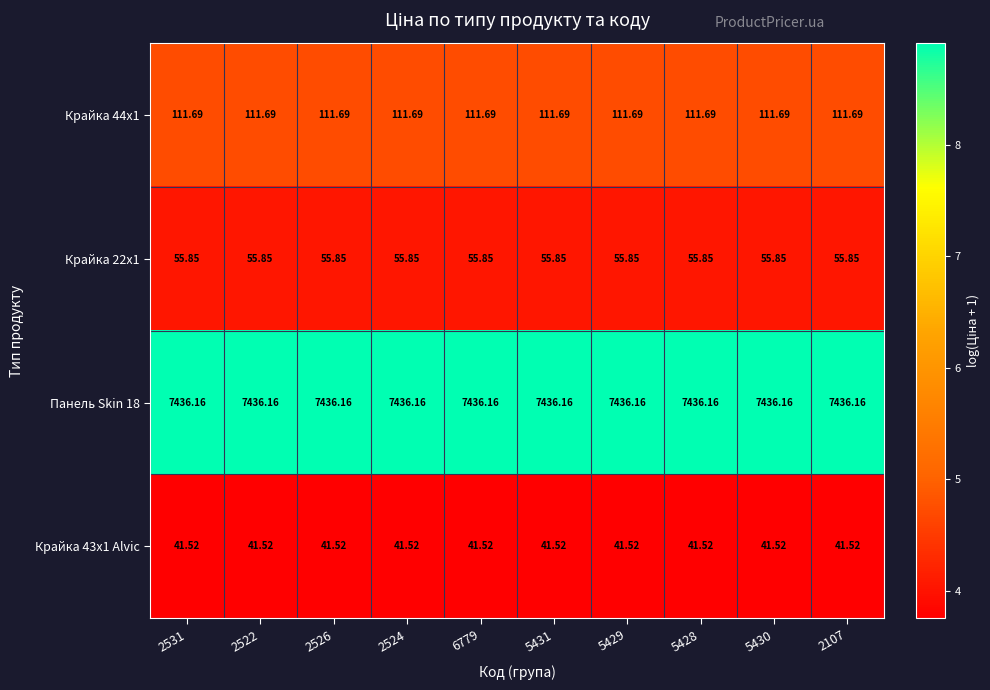

Is the value of Крайка 22x1 at 5430 greater than the value of Панель Skin 18 at 2524?

No